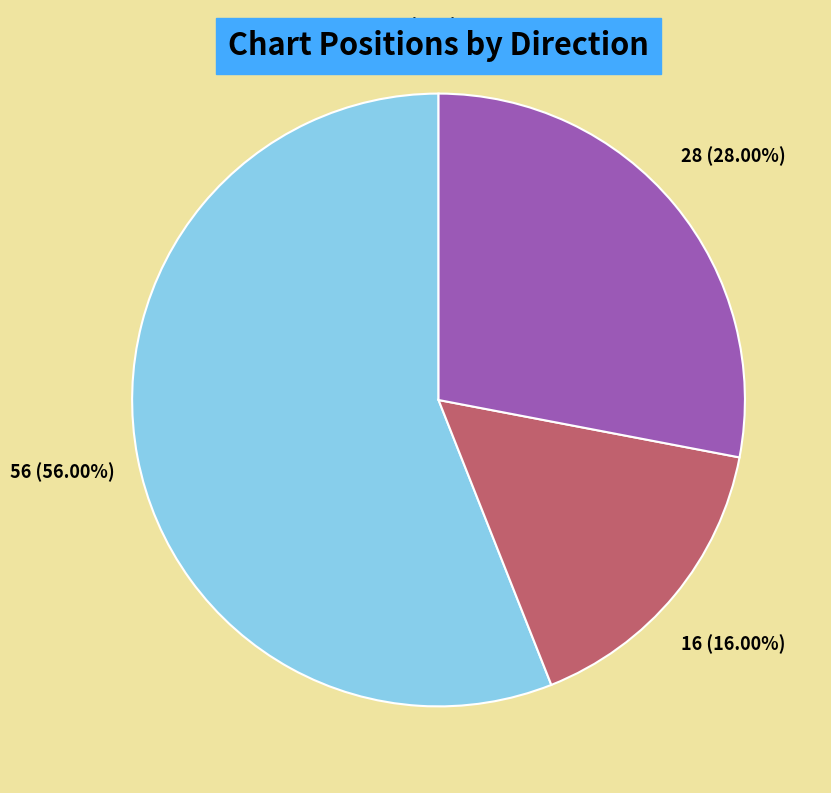

Rank the categories by value from lowest to highest.

down, -, up